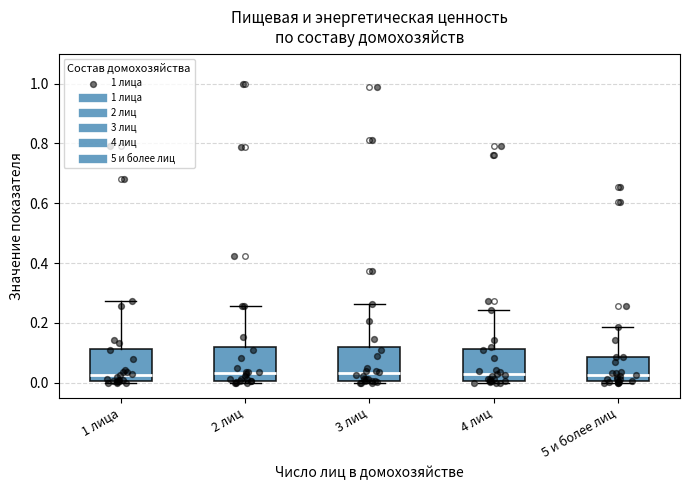

Reading left to right, transcribe this box plot: for each box, give where its median line is, the range the box spans, and where its two whiskers end, as read against the y-axis. The values are not printed on the chart, so give them approximately, as read against the axis.

1 лица: median 0.02, box 0.00 to 0.12, whiskers 0.00 (just below the box's lower edge) to 0.28
2 лиц: median 0.04, box 0.00 to 0.12, whiskers 0.00 (just below the box's lower edge) to 0.26
3 лиц: median 0.04, box 0.00 to 0.12, whiskers 0.00 (just below the box's lower edge) to 0.26
4 лиц: median 0.02, box 0.00 to 0.12, whiskers 0.00 (just below the box's lower edge) to 0.24
5 и более лиц: median 0.02, box 0.00 to 0.08, whiskers 0.00 to 0.18